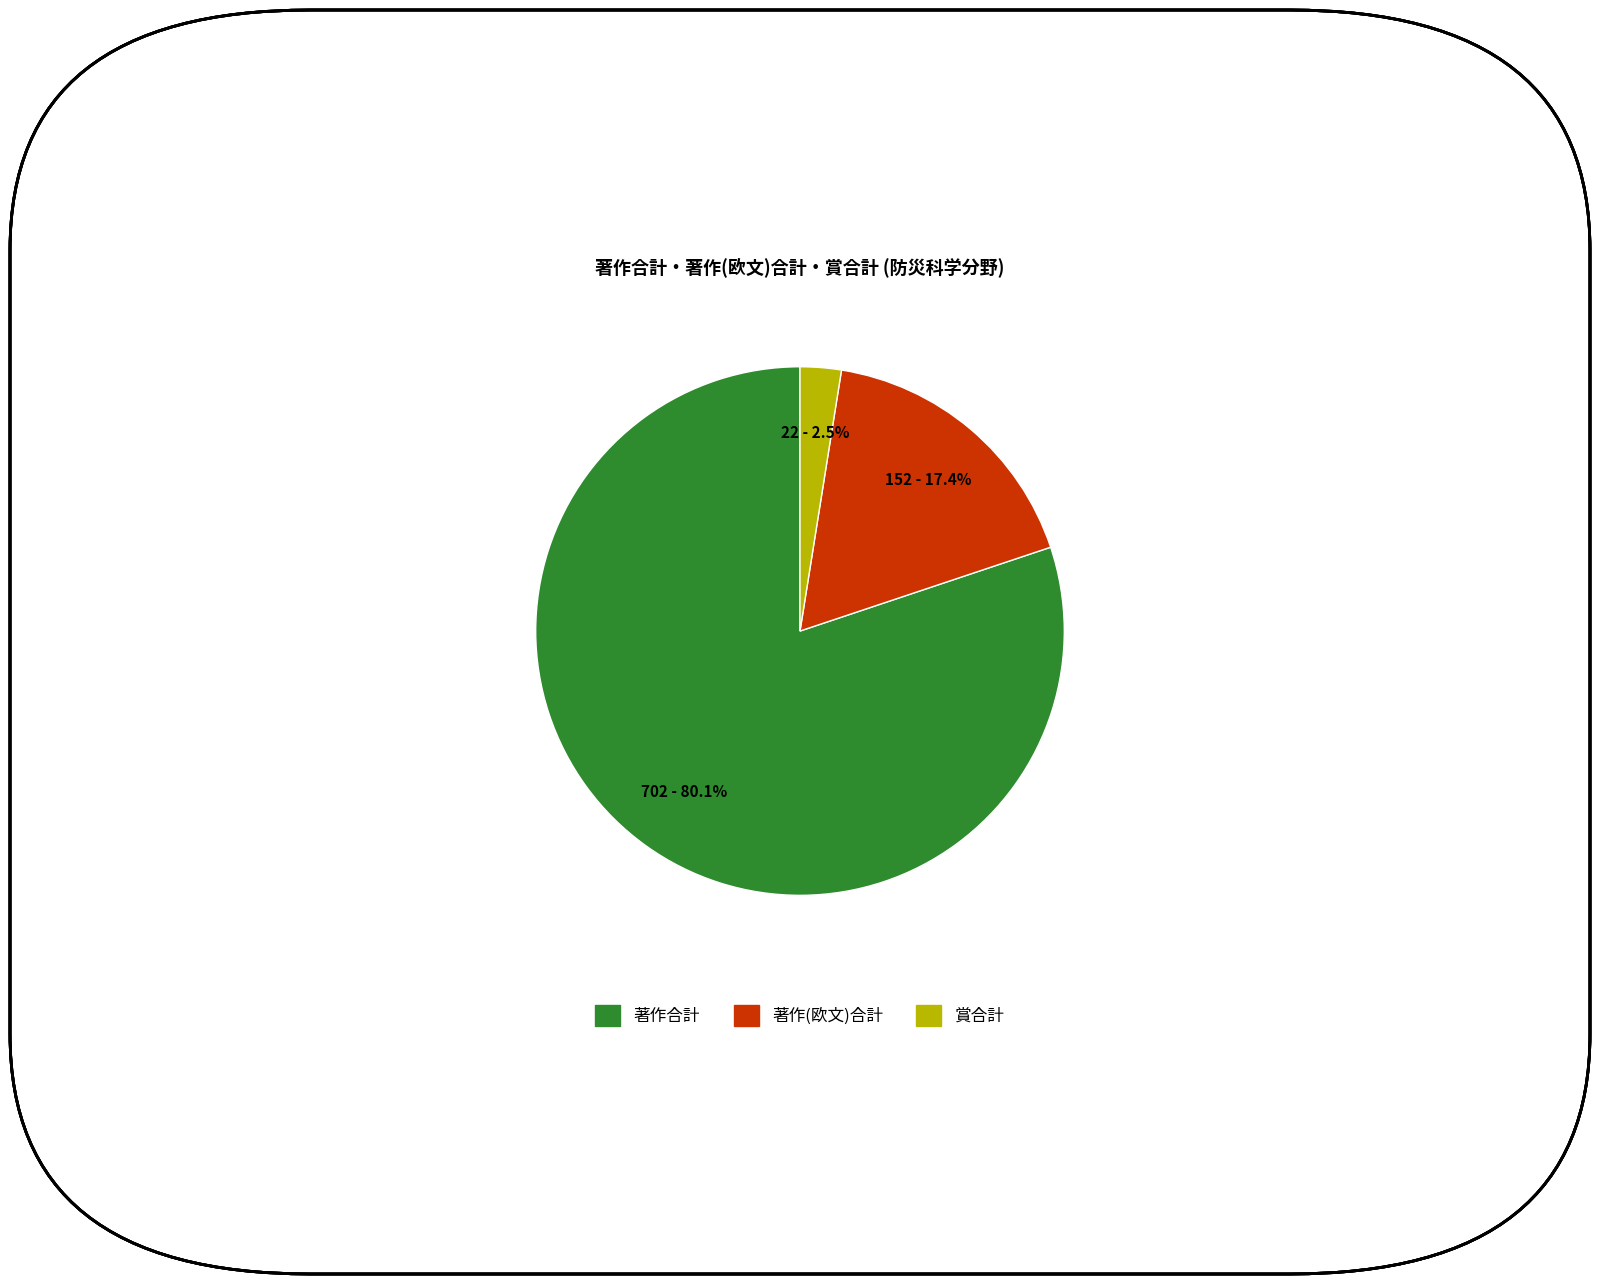

Is there any slice that represents more than half of the pie?

Yes